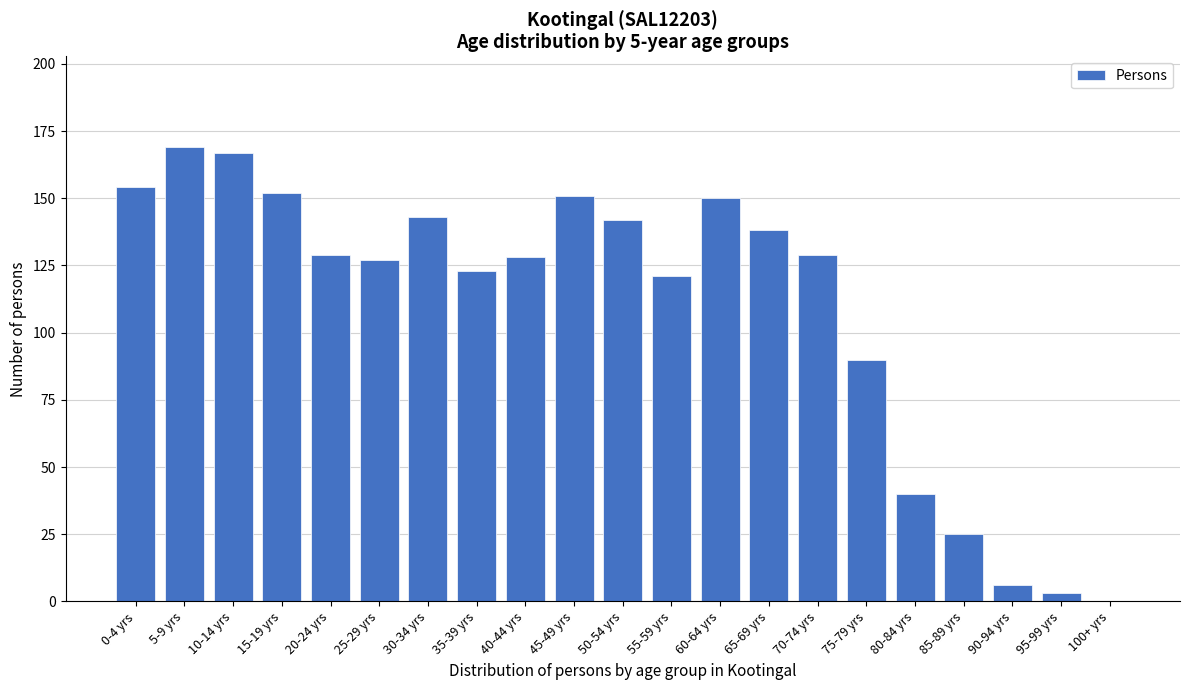

Reading left to right, transcribe all the data shown in this chart.

0-4 yrs=154	5-9 yrs=169	10-14 yrs=167	15-19 yrs=152	20-24 yrs=129	25-29 yrs=127	30-34 yrs=143	35-39 yrs=123	40-44 yrs=128	45-49 yrs=151	50-54 yrs=142	55-59 yrs=121	60-64 yrs=150	65-69 yrs=138	70-74 yrs=129	75-79 yrs=90	80-84 yrs=40	85-89 yrs=25	90-94 yrs=6	95-99 yrs=3	100+ yrs=0